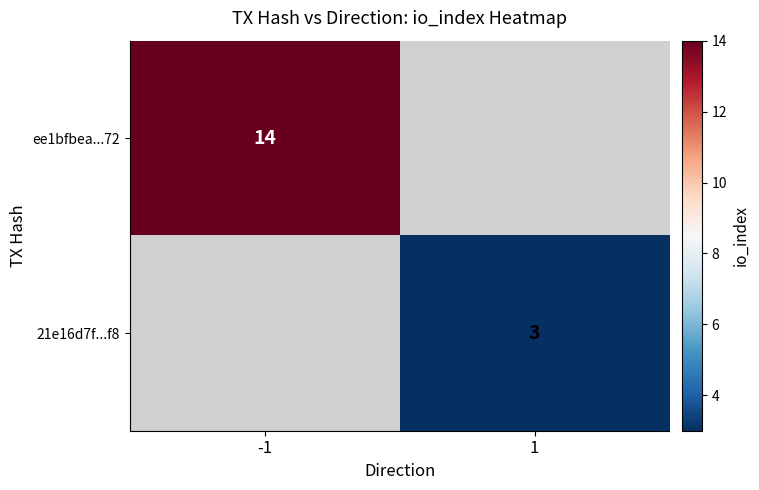

Is it true that ee1bfbea...72 equals 14 at -1?

True